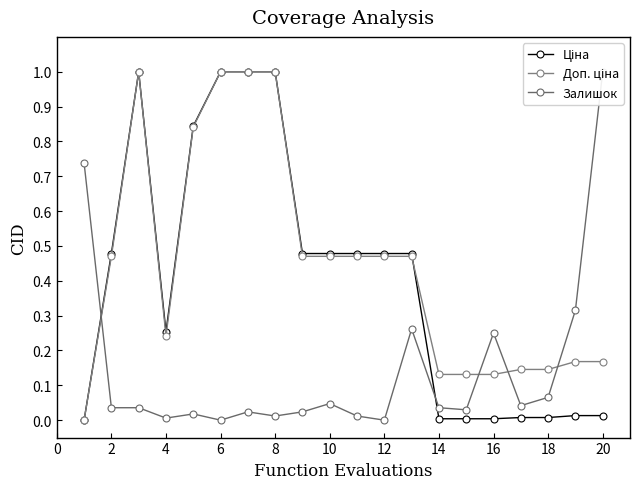

What is the maximum value for Ціна?

1.0